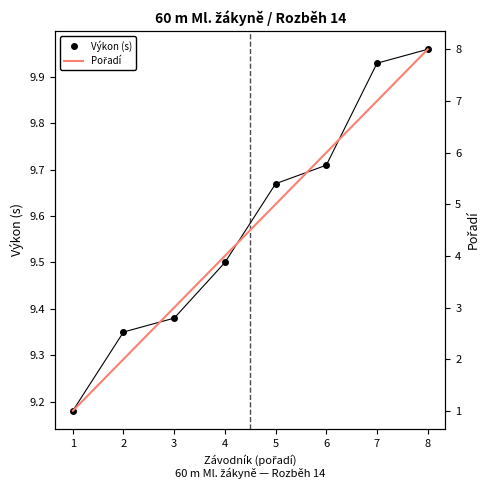

List the series in order of their peak value, lowest first.

Pořadí, Výkon (s)